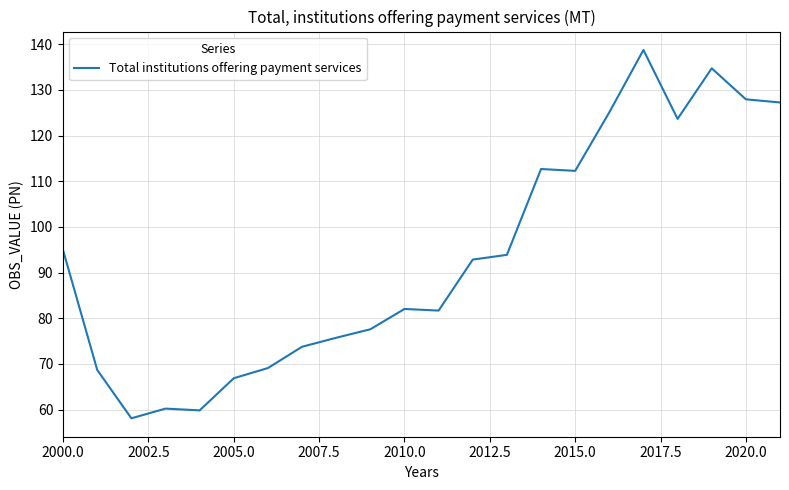

Reading left to right, extract all data points from this chart.

94.9	68.7	58.1	60.2	59.8	66.9	69.1	73.8	75.7	77.6	82.0	81.7	92.8	93.9	112.7	112.3	125.1	138.7	123.7	134.7	127.9	127.2